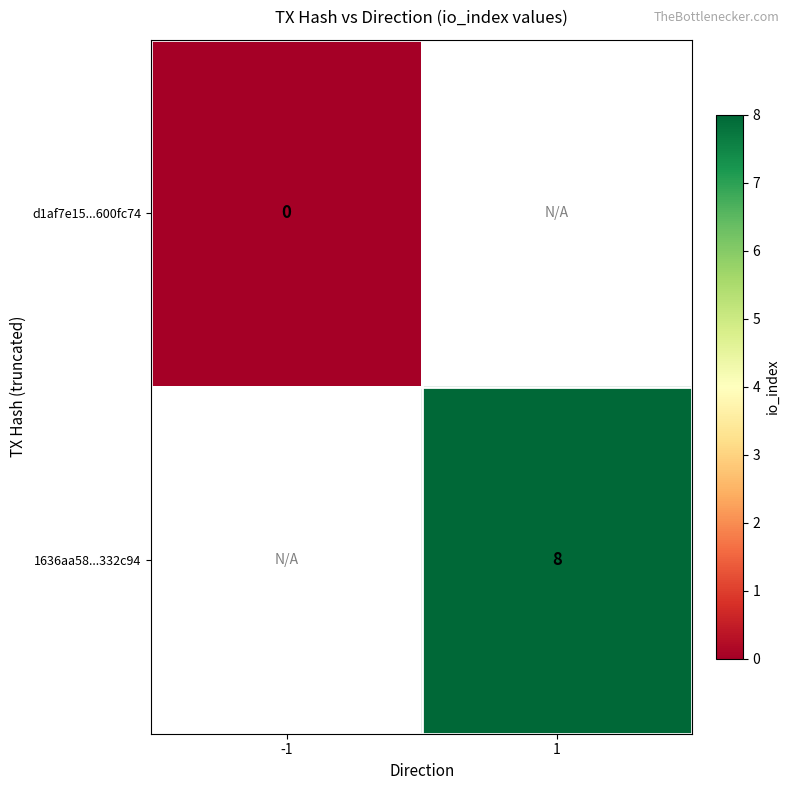

Which category has the highest value across all series?

1